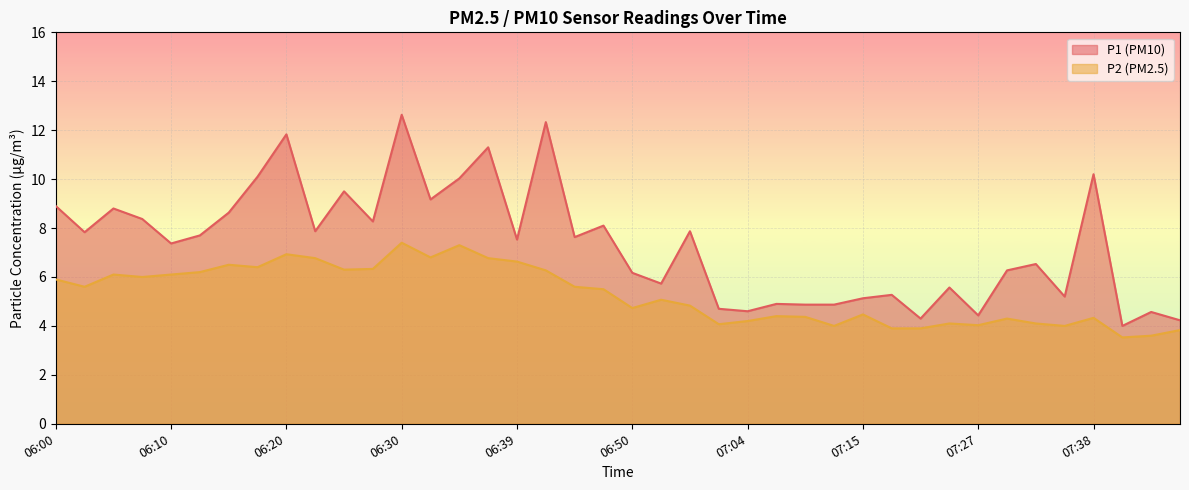

The P2 series shows 4.7 at 06:50. True or false?

True